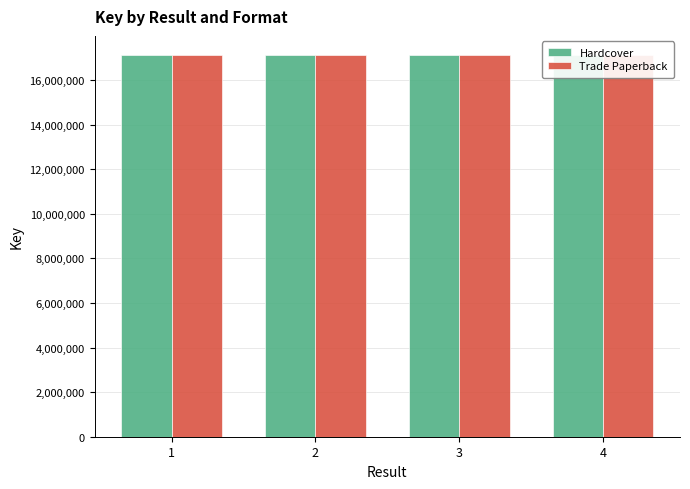

Does the chart contain stacked bars?

No